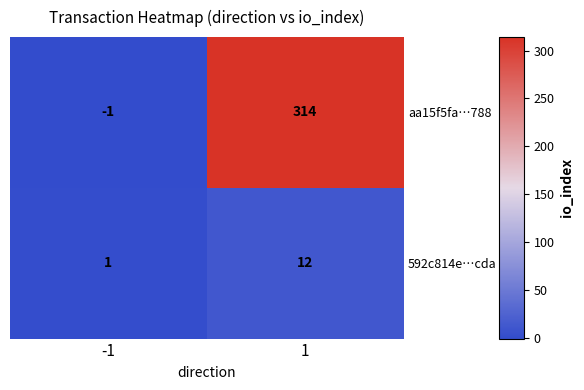

Reading left to right, what are all the values shown in this chart?

aa15f5fa…788: -1=-1	1=314
592c814e…cda: -1=1	1=12